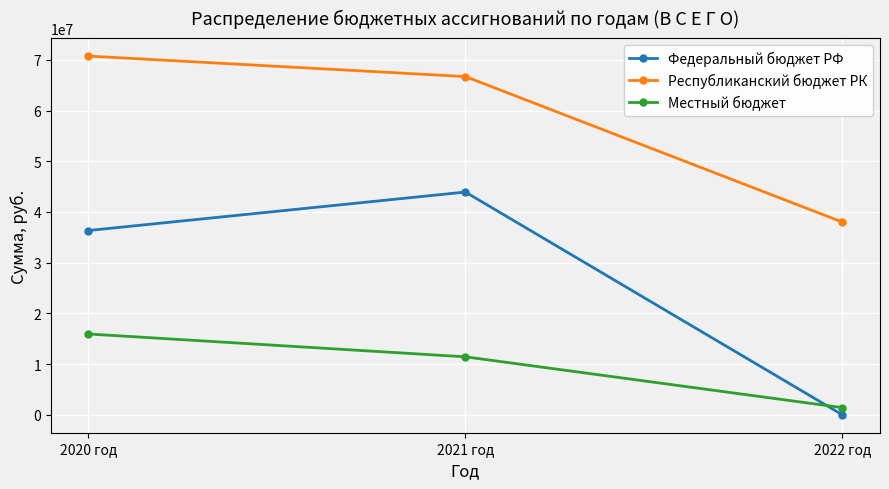

How many values in the Республиканский бюджет РК series are below 66693100?

1